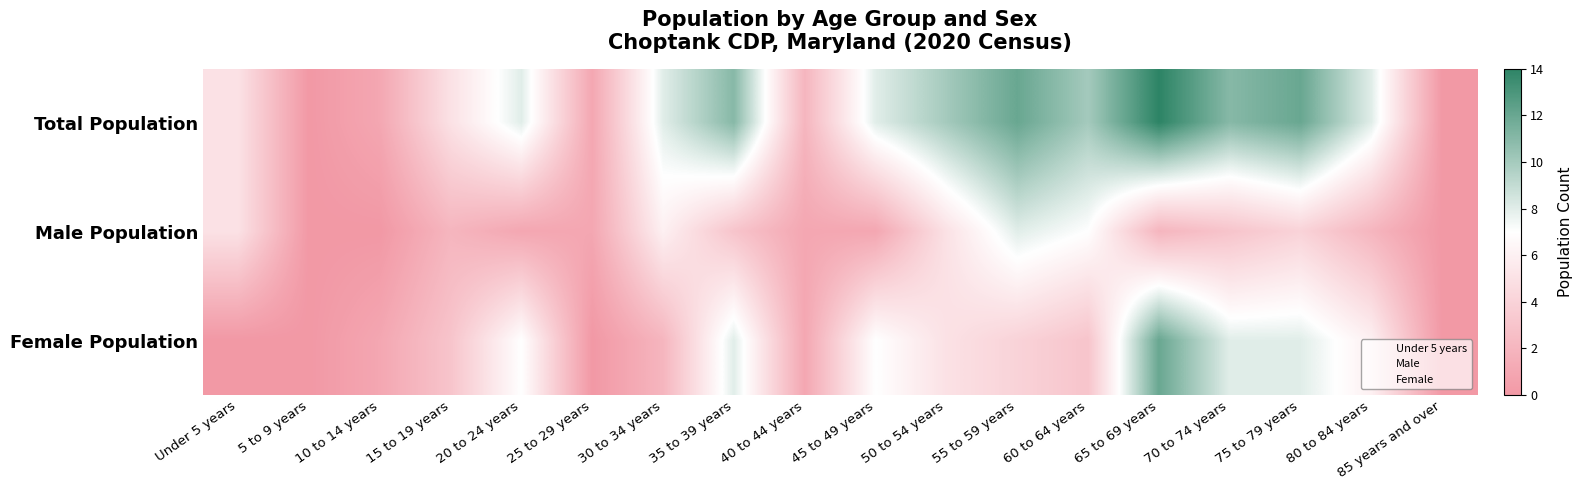

Which series has the largest total across all categories?

Total Population